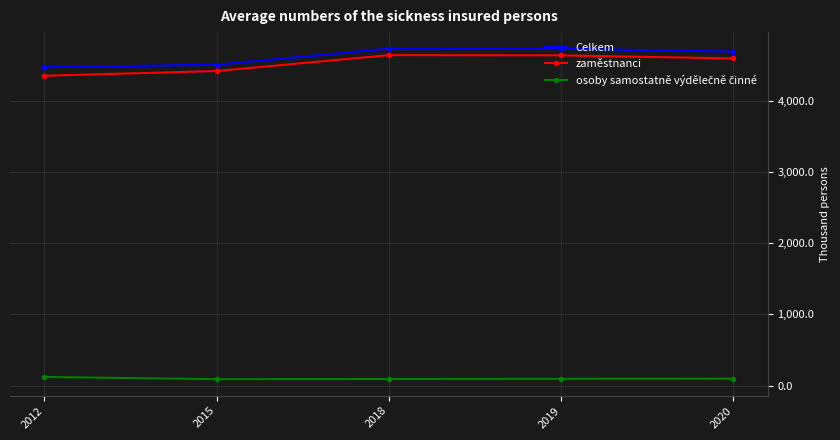

What is the highest value of the zaměstnanci series?

4641.5